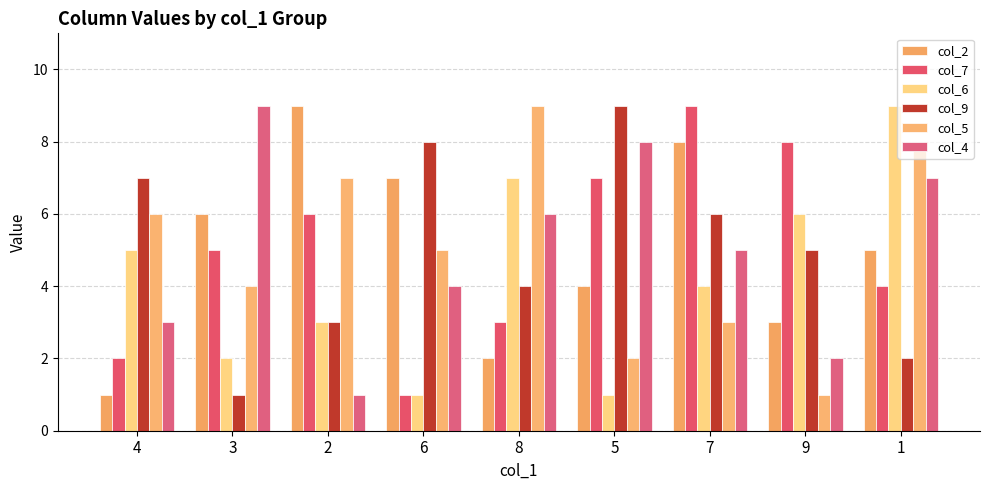

How many bars are there in total?

54